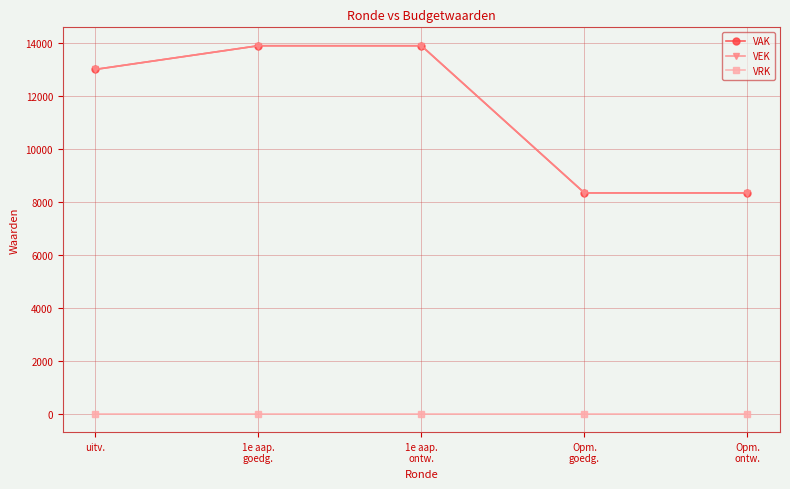

Which label corresponds to the smallest value in the chart?

uitv.